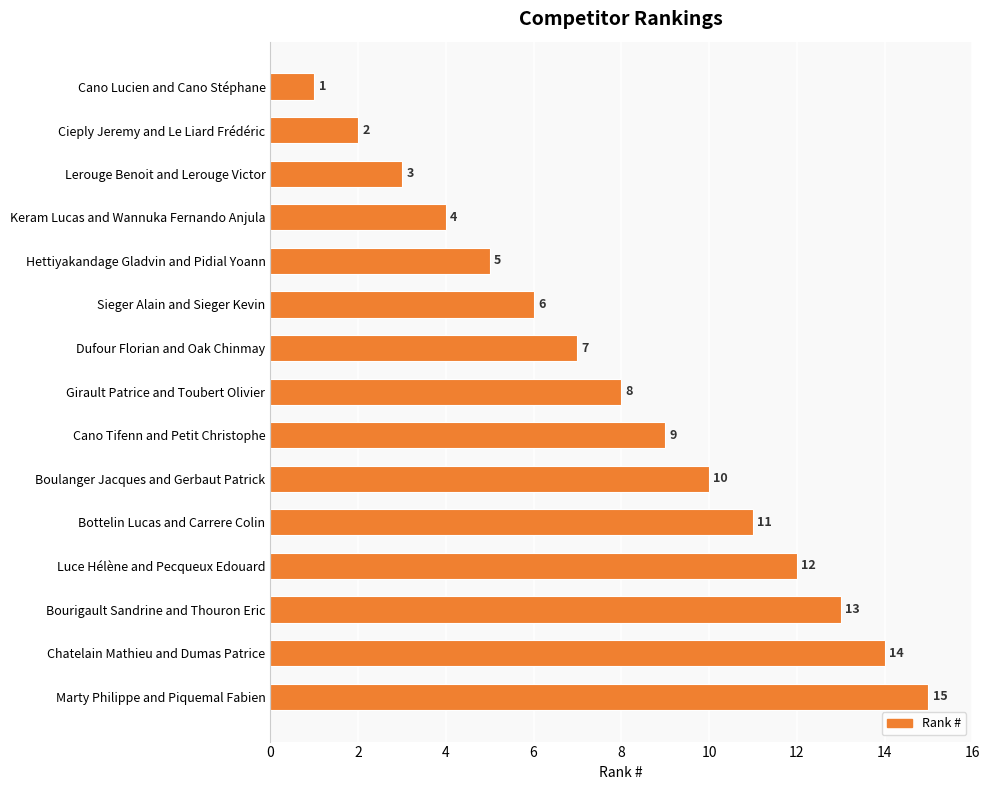

What is the average value?

8